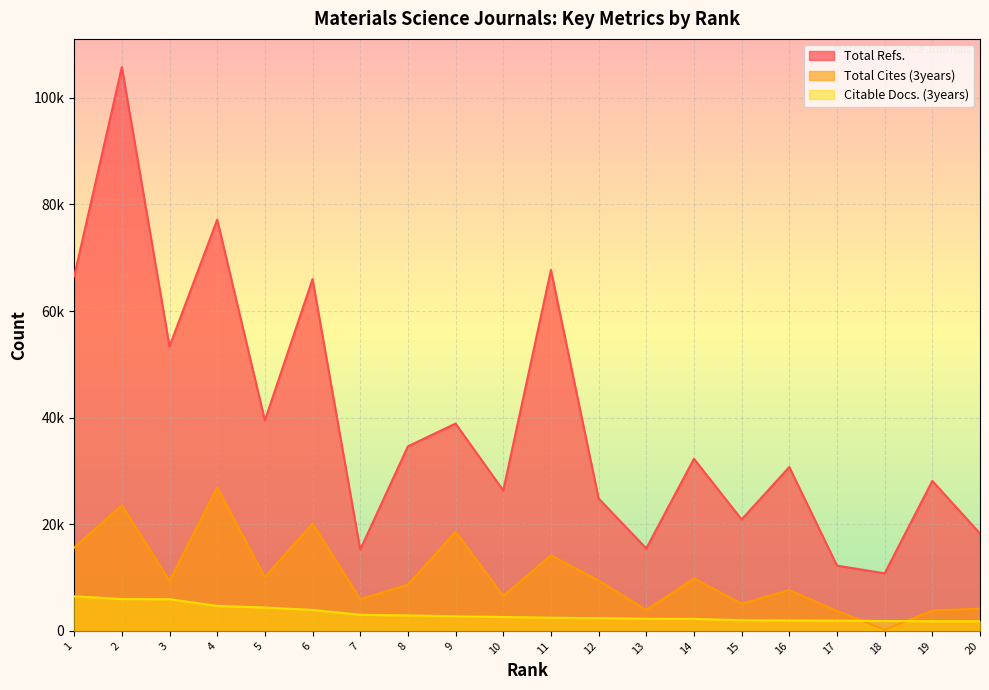

What is the sum of all Citable Docs. (3years) values?

63438